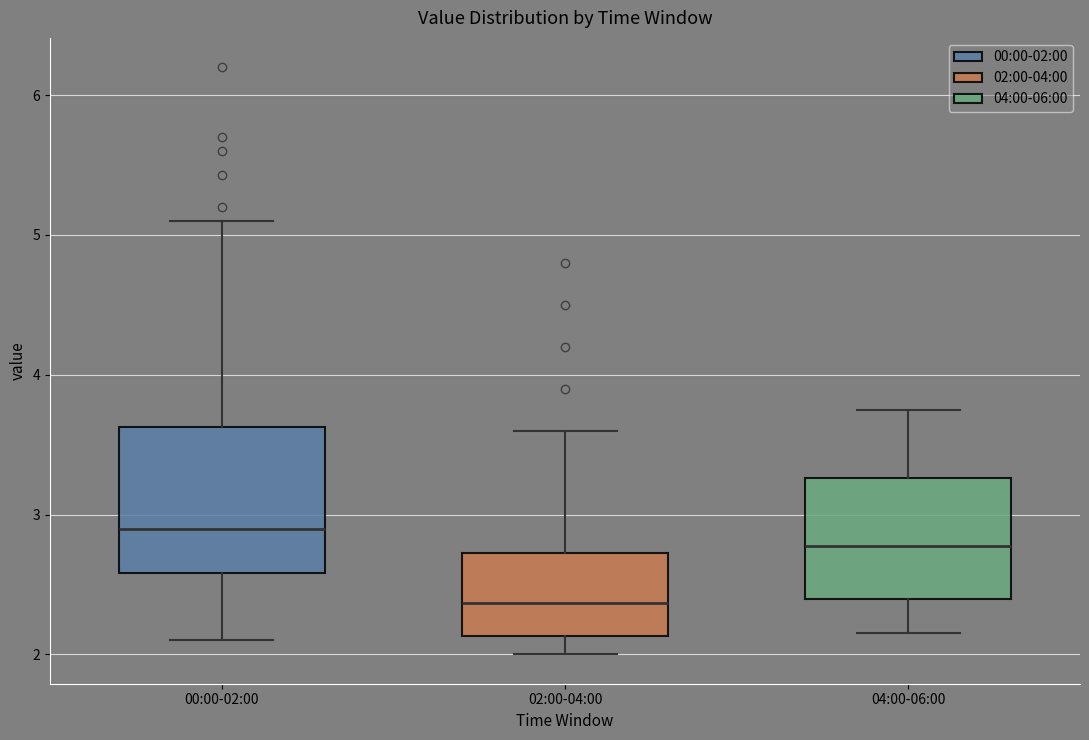

Which box is the tallest, from its lower edge to its upper edge?

00:00-02:00